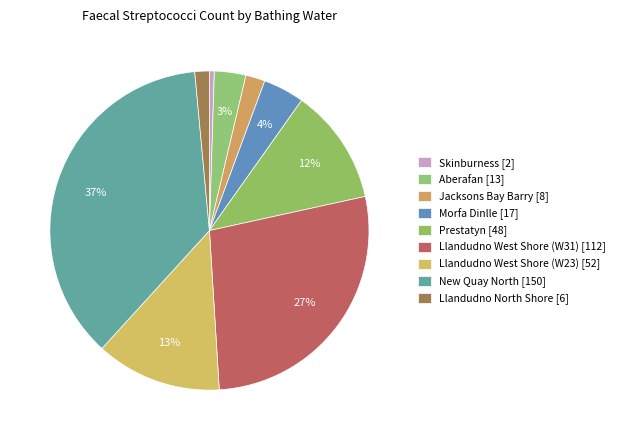

Count the number of slices in the pie.

9